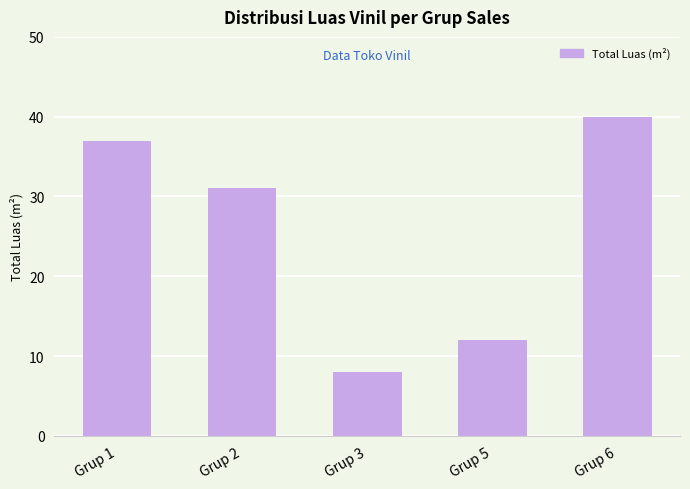

Reading right to left, transcribe all the data shown in this chart.

Grup 6=40	Grup 5=12	Grup 3=8	Grup 2=31	Grup 1=37